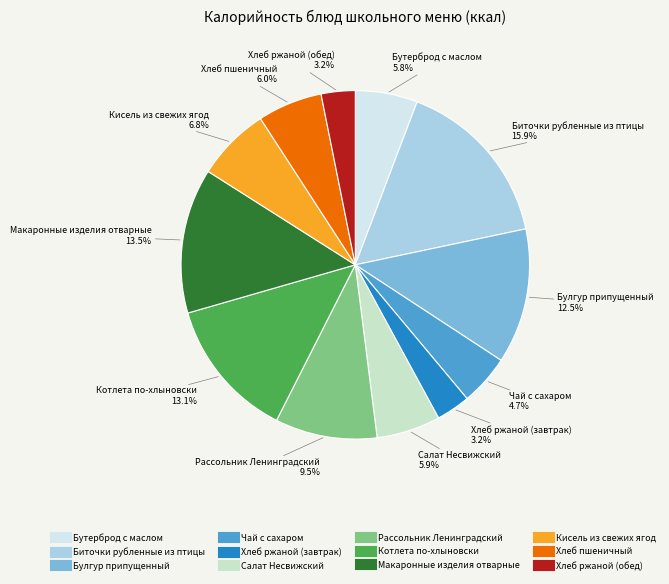

Is Хлеб ржаной (обед) the majority of the pie?

No